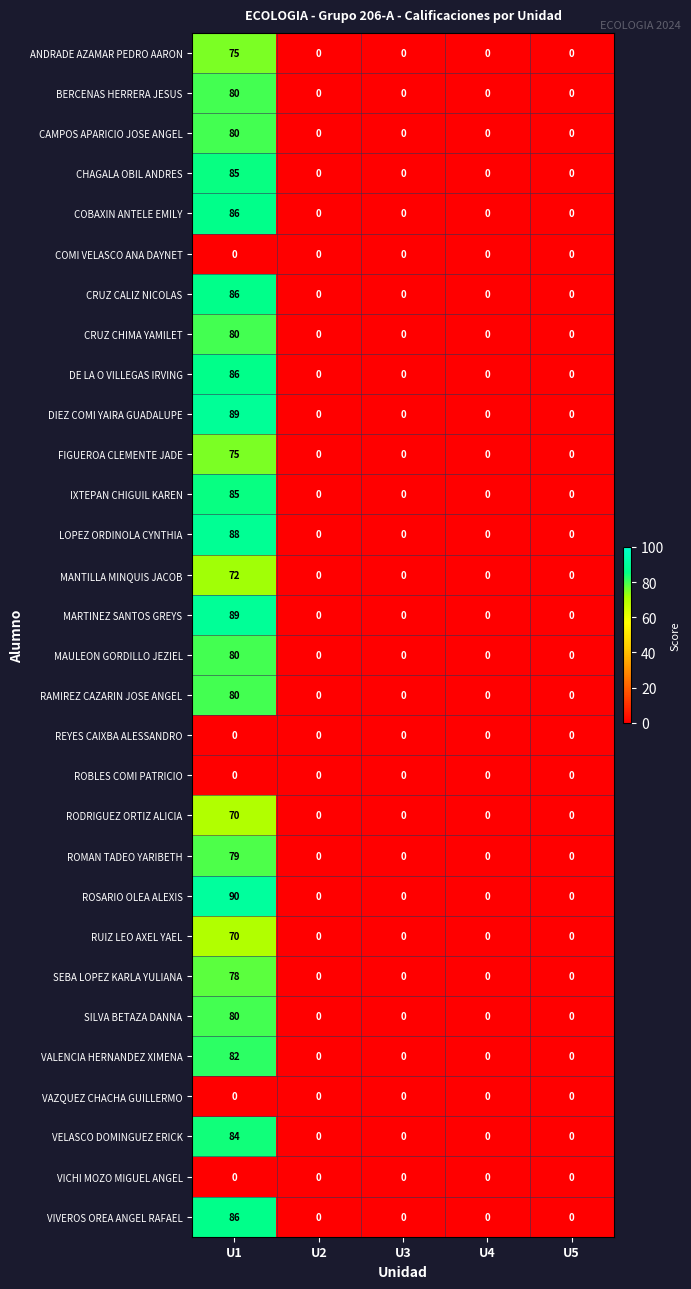

What is the sum of all RUIZ LEO AXEL YAEL values?

70